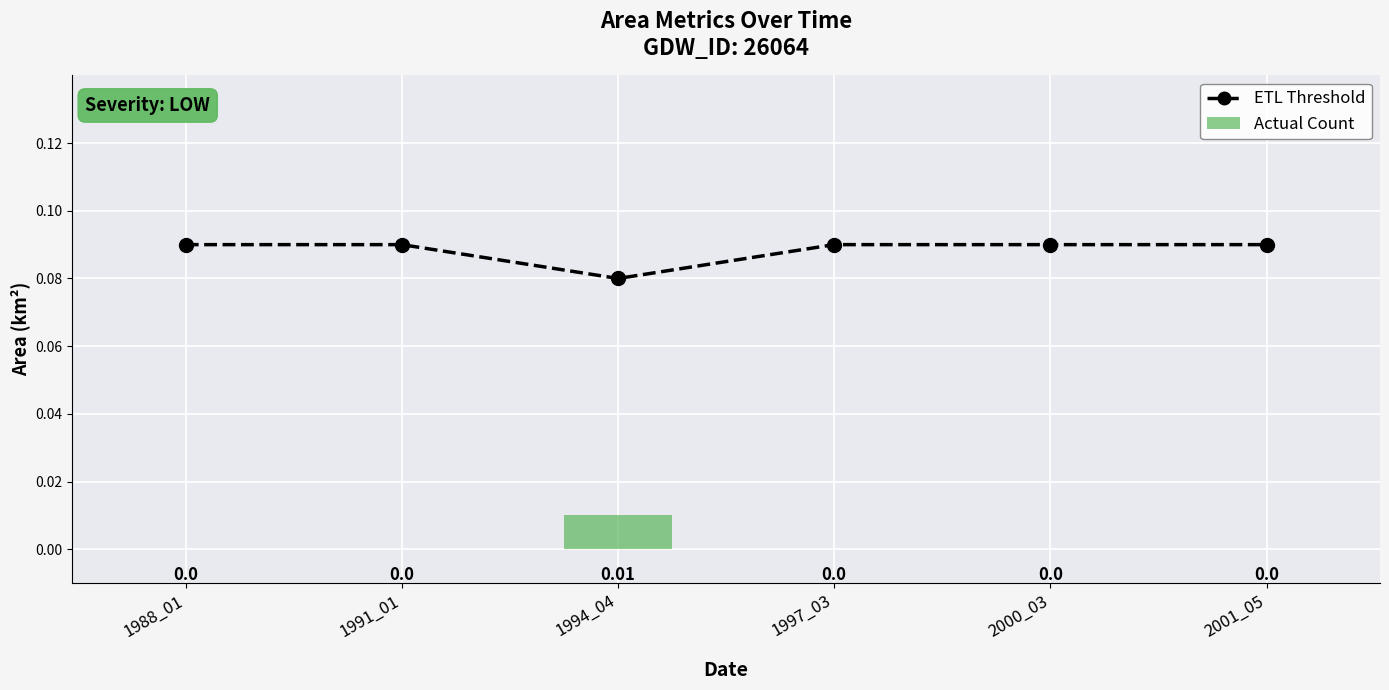

At which label is Actual Count closest to 0?

1988_01